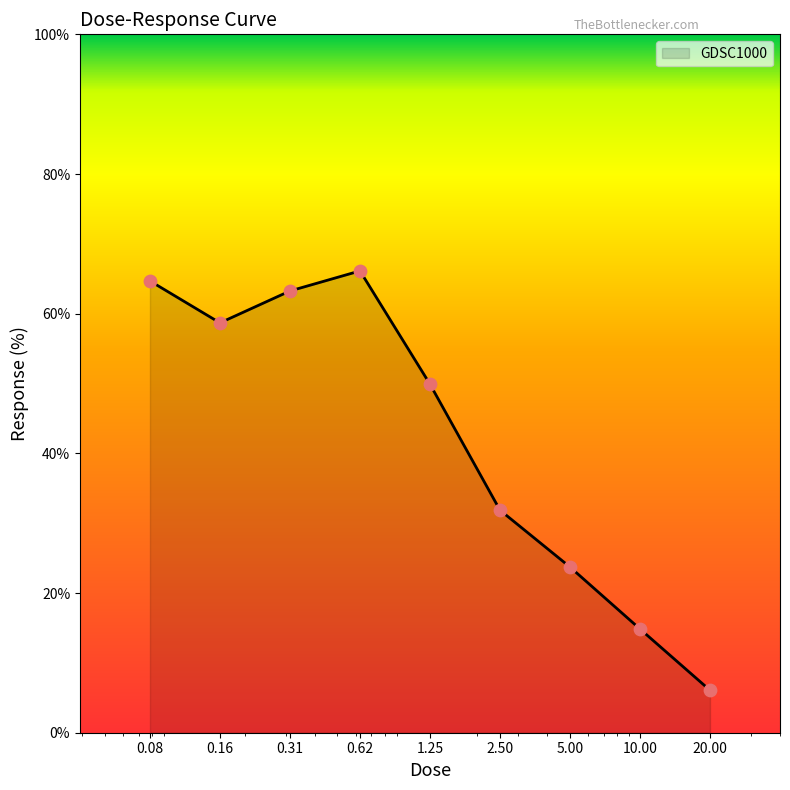

What is the difference between the maximum and minimum values?

60.0